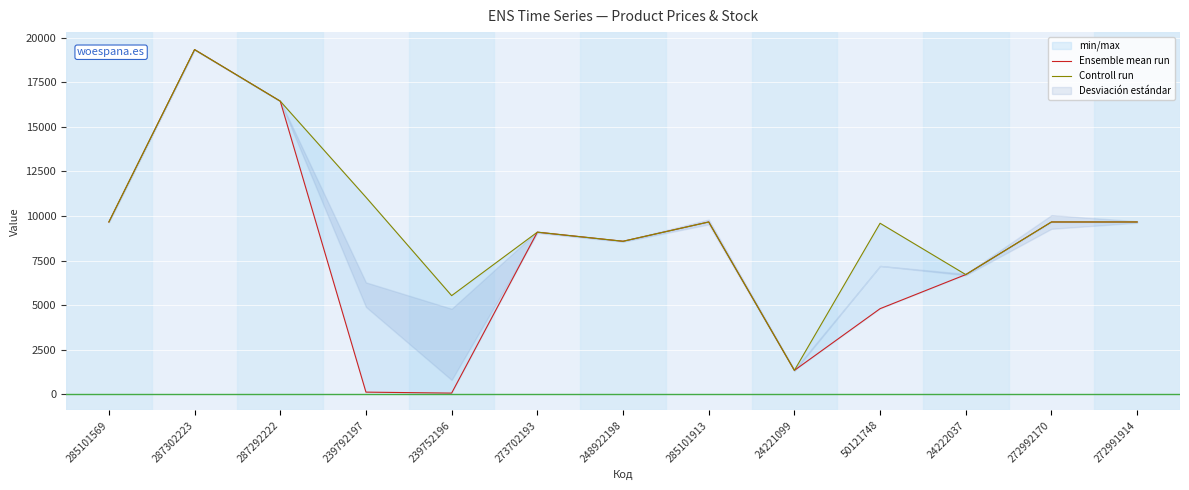

Rank the series at 285101913 from highest to lowest value.

Ensemble mean run, Controll run